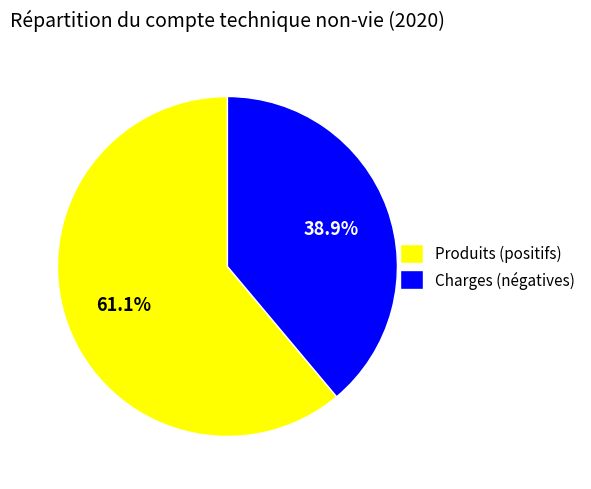

How many slices are in this pie chart?

2